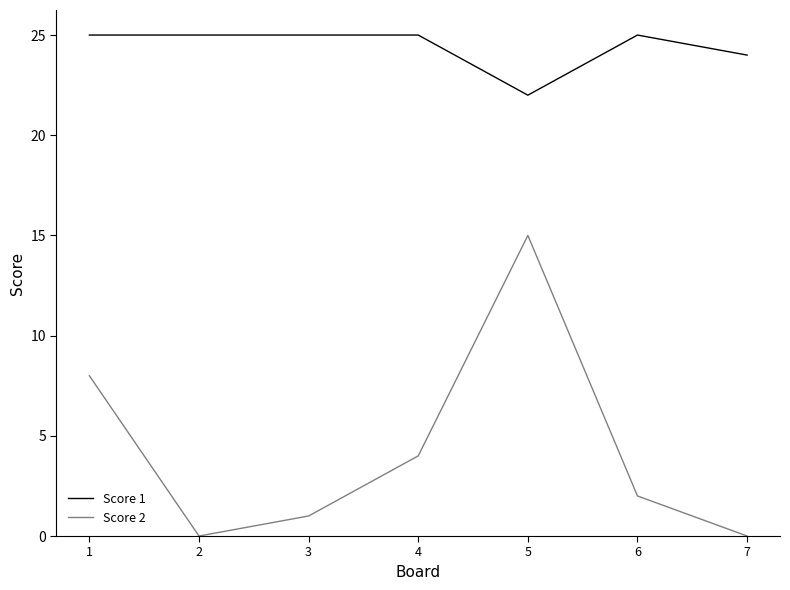

At which label does Score 2 first exceed 2?

1